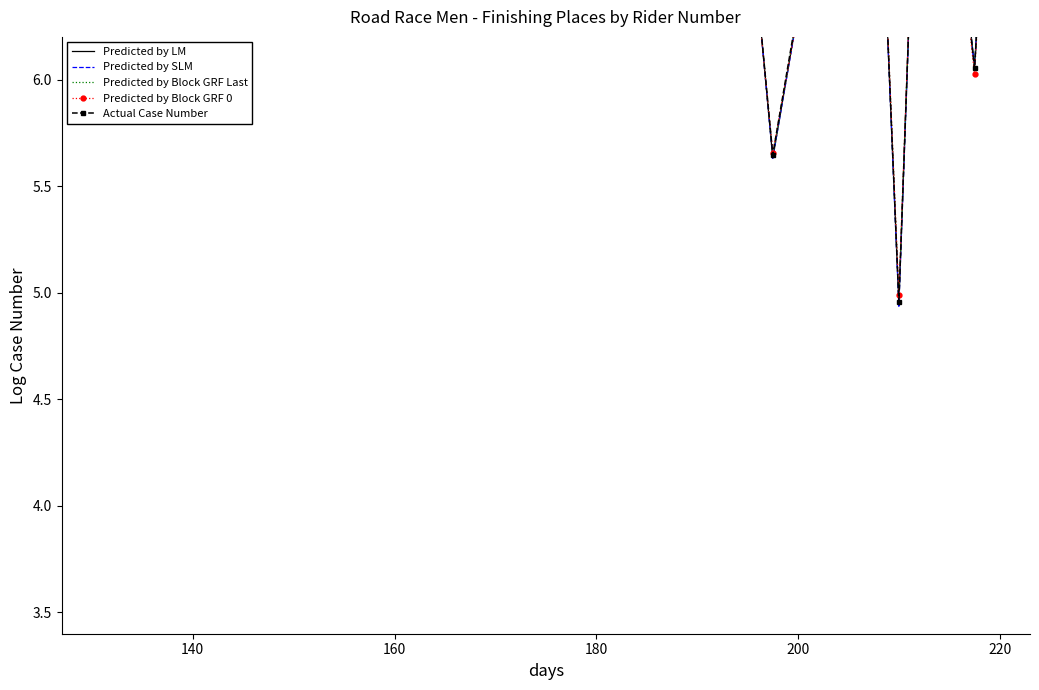

Reading left to right, what are all the values shown in this chart?

Predicted by LM: 6.6	7.3	8.1	8.3	8.4	7.9	7.0	8.4	7.8	7.6	7.4	8.5	7.7	8.6	7.5	8.0	8.3	8.1	7.7	8.2	7.9	8.4	8.4	7.4	8.5	6.9	5.6	6.3	6.7	8.2	7.8	5.0	8.3	7.2	6.1	8.0
Predicted by SLM: 6.6	7.2	8.1	8.3	8.4	7.9	7.0	8.5	7.8	7.6	7.4	8.5	7.6	8.5	7.5	8.0	8.3	8.1	7.7	8.1	7.9	8.3	8.4	7.3	8.5	6.9	5.6	6.3	6.7	8.2	7.8	4.9	8.3	7.2	6.1	8.0
Predicted by Block GRF Last: 6.6	7.3	8.1	8.3	8.4	8.0	7.0	8.4	7.8	7.6	7.4	8.5	7.7	8.5	7.5	8.0	8.3	8.1	7.7	8.2	7.9	8.4	8.4	7.3	8.5	6.9	5.6	6.3	6.7	8.2	7.8	5.0	8.3	7.2	6.0	8.0
Predicted by Block GRF 0: 6.6	7.3	8.2	8.3	8.4	7.9	7.1	8.4	7.8	7.6	7.5	8.5	7.7	8.6	7.5	8.0	8.3	8.1	7.7	8.2	7.9	8.4	8.4	7.4	8.5	6.9	5.7	6.3	6.8	8.2	7.8	5.0	8.3	7.1	6.0	8.0
Actual Case Number: 6.6	7.3	8.1	8.3	8.4	7.9	7.0	8.5	7.8	7.6	7.4	8.5	7.7	8.5	7.5	8.0	8.3	8.1	7.7	8.2	7.9	8.4	8.4	7.4	8.5	6.9	5.6	6.3	6.7	8.2	7.8	5.0	8.2	7.2	6.1	8.0